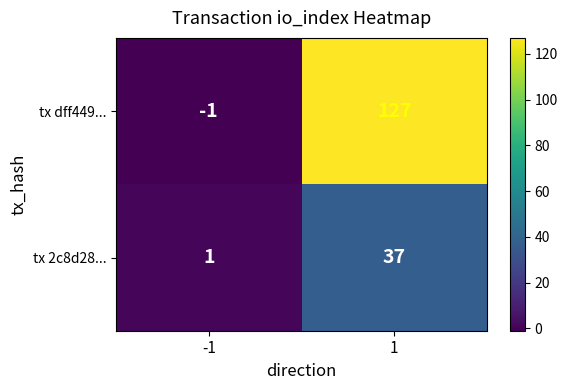

Which series has the largest total across all categories?

tx dff449...